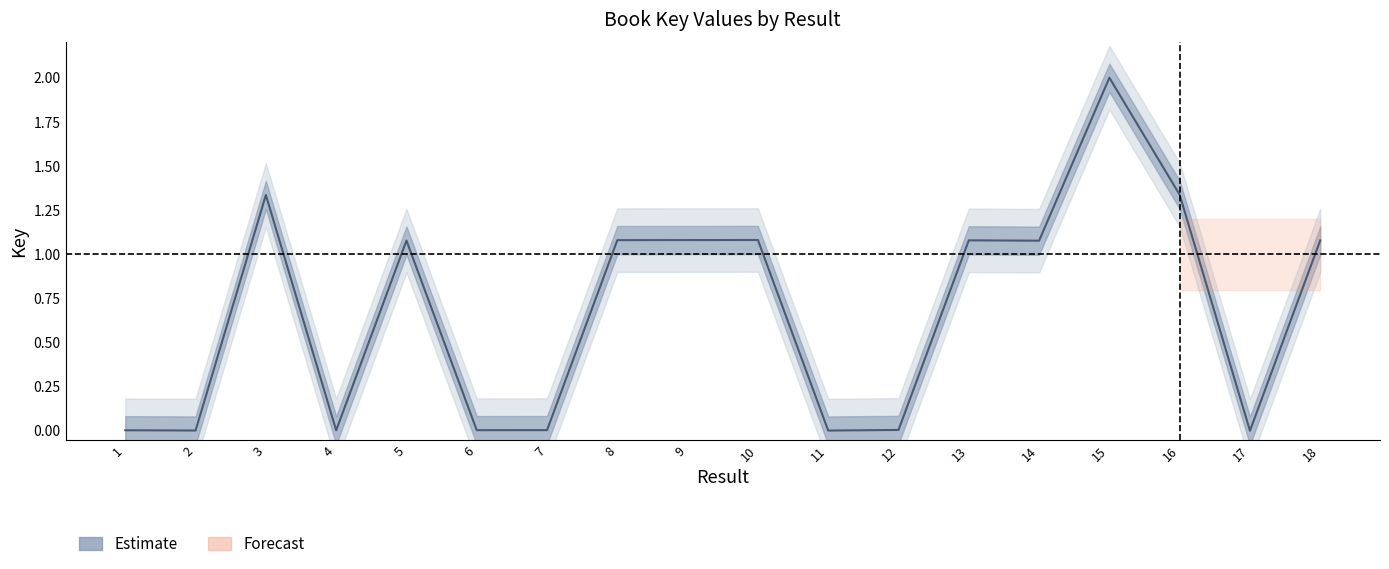

What is the difference between the values at 1 and 8?

1.1